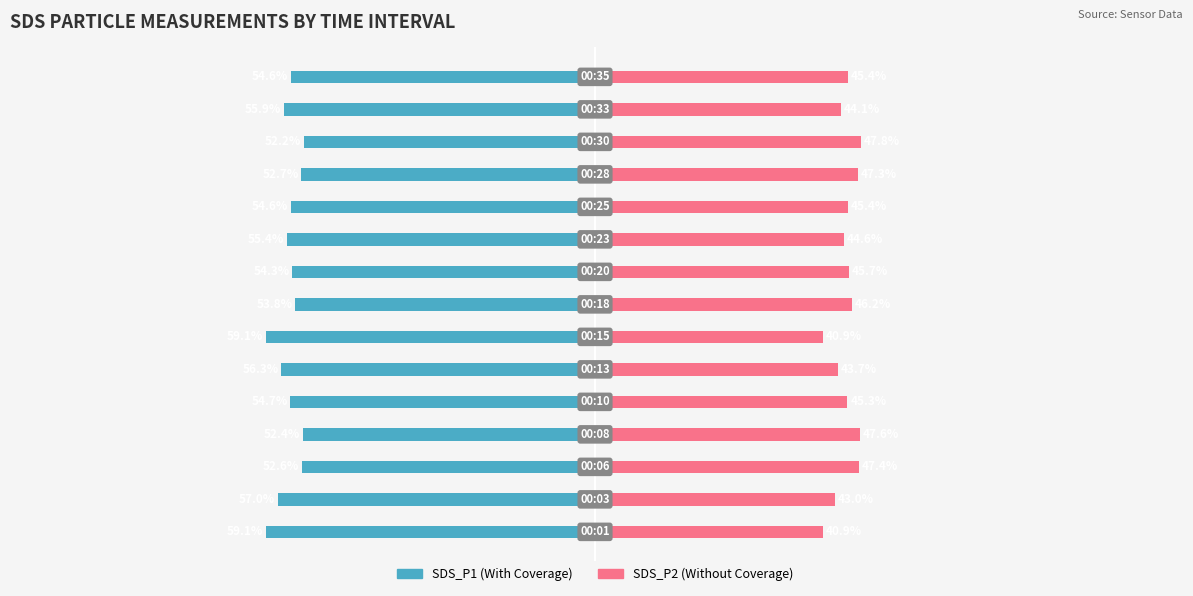

Reading left to right, transcribe all the data shown in this chart.

SDS_P1: -59.1	-57.0	-52.6	-52.4	-54.7	-56.3	-59.1	-53.8	-54.3	-55.4	-54.6	-52.7	-52.2	-55.9	-54.6
SDS_P2: 40.9	43.0	47.4	47.6	45.3	43.7	40.9	46.2	45.7	44.6	45.4	47.3	47.8	44.1	45.4